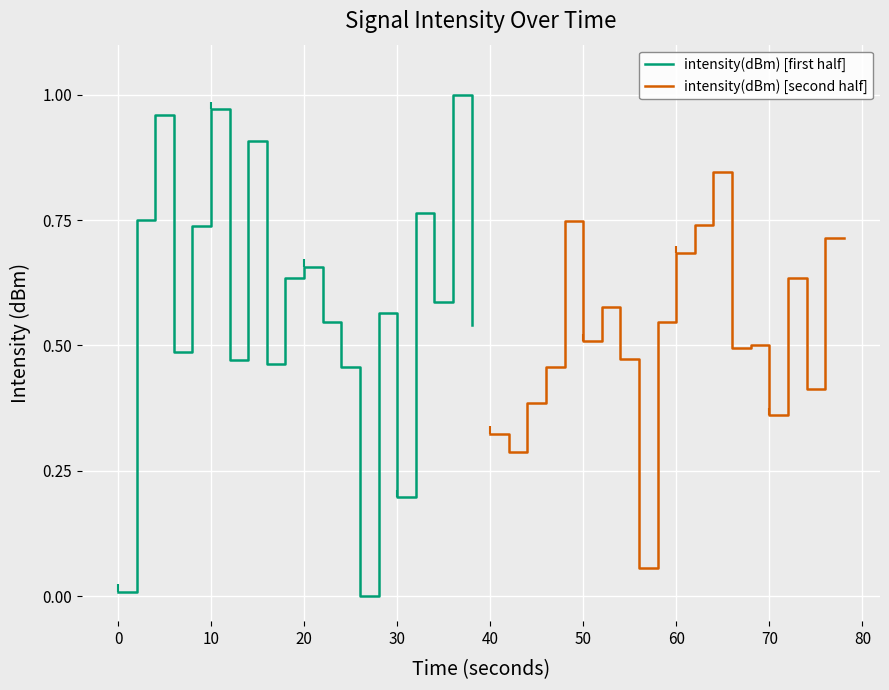

The intensity(dBm) [first half] series shows 0.3 at 10. True or false?

False